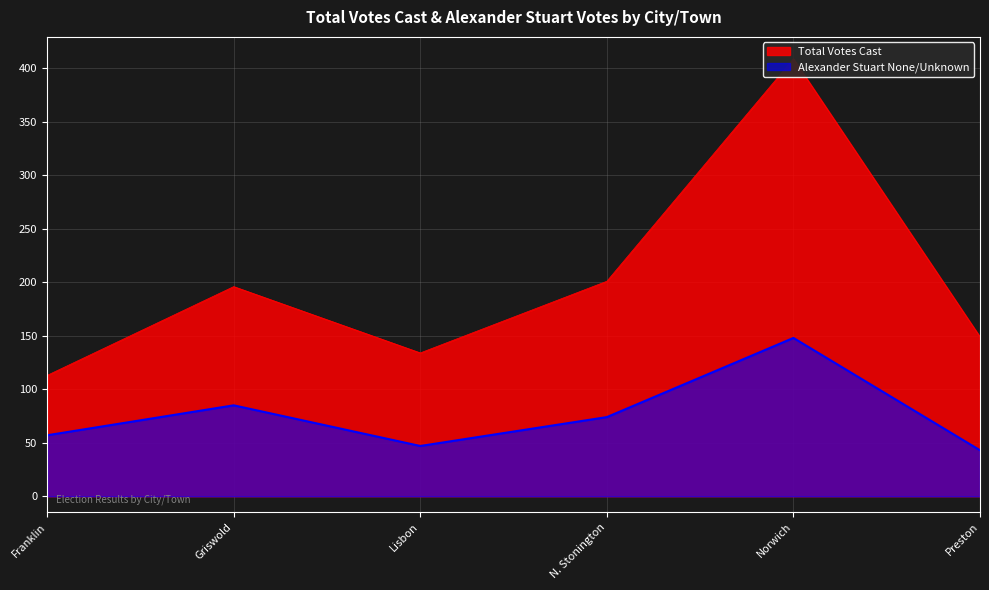

How many series are shown in this chart?

2